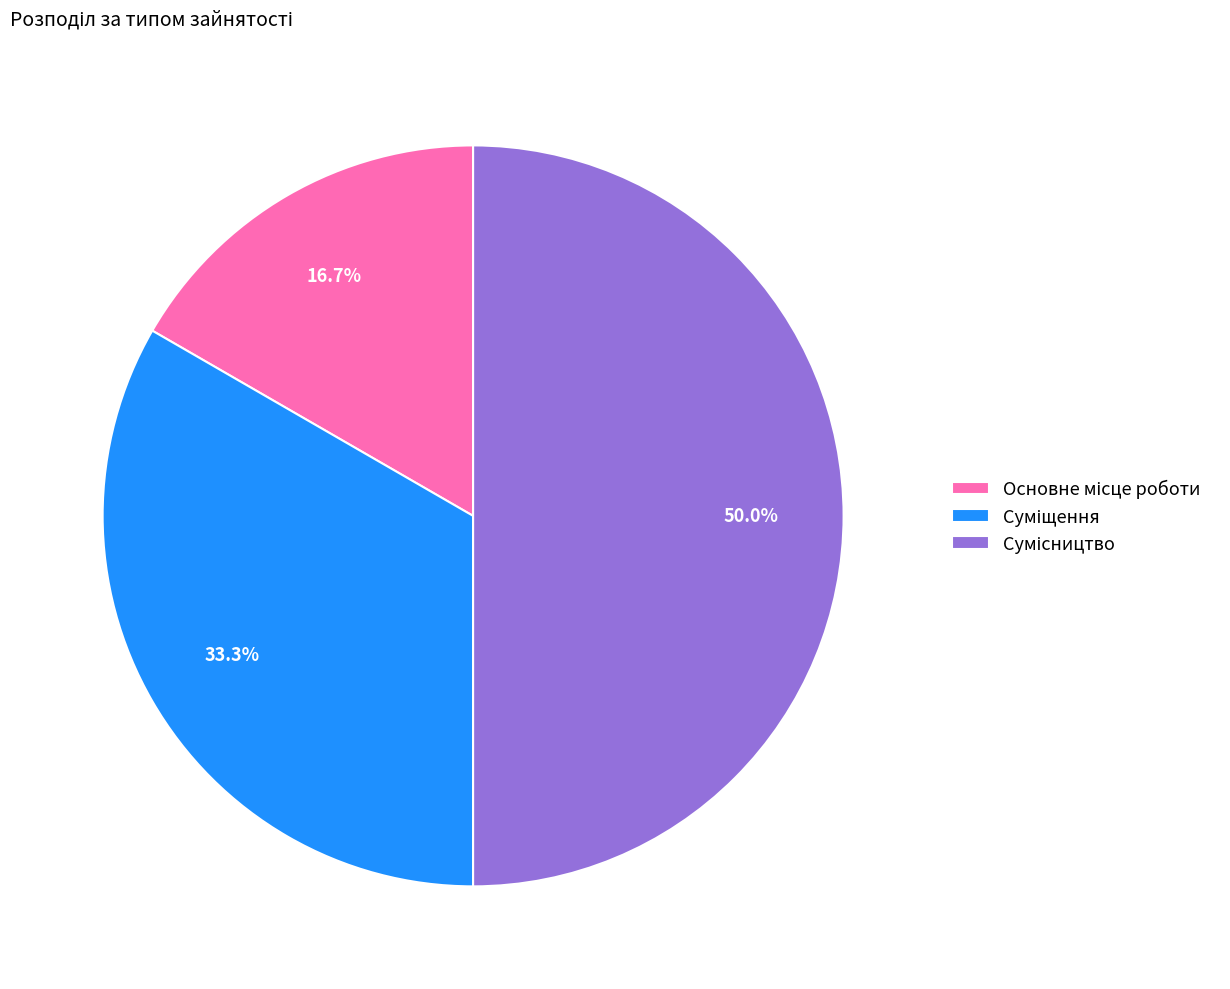

Rank the categories by value from highest to lowest.

Сумісництво, Суміщення, Основне місце роботи